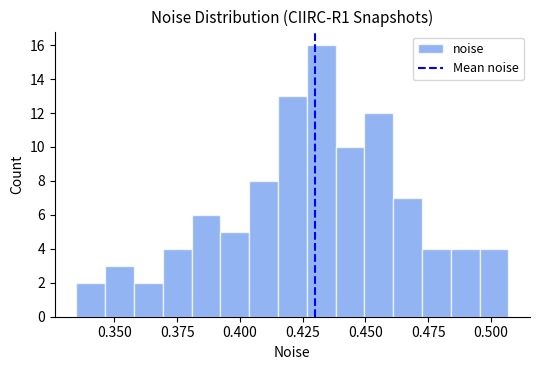

Read against the x-axis, roughly where is the centre of the tallest bar?

0.430